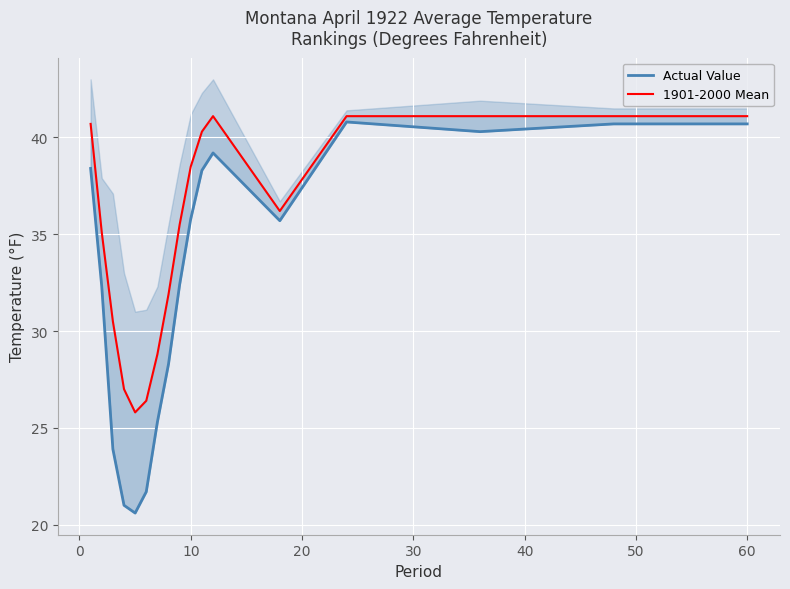

Reading left to right, list all the values displayed in this chart.

Actual Value: 38.4	32.3	23.9	21.0	20.6	21.7	25.3	28.3	32.4	35.8	38.3	39.2	35.7	40.8	40.3	40.7	40.7
1901-2000 Mean: 40.7	35.1	30.5	27.0	25.8	26.4	28.8	31.9	35.5	38.5	40.3	41.1	36.2	41.1	41.1	41.1	41.1